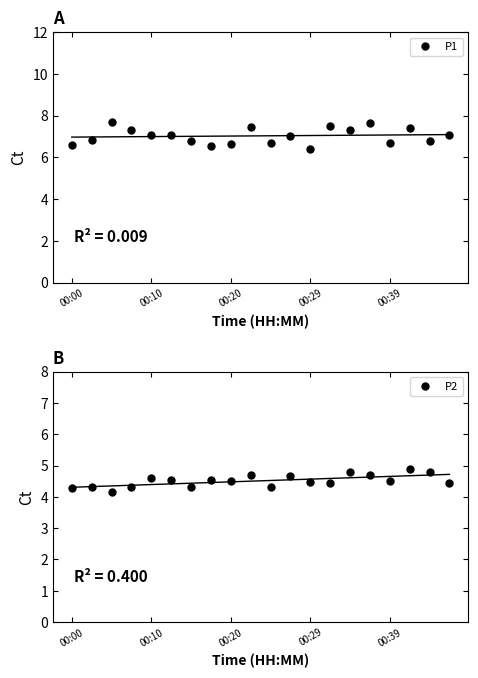

Which series has the largest range (max minus min)?

P1